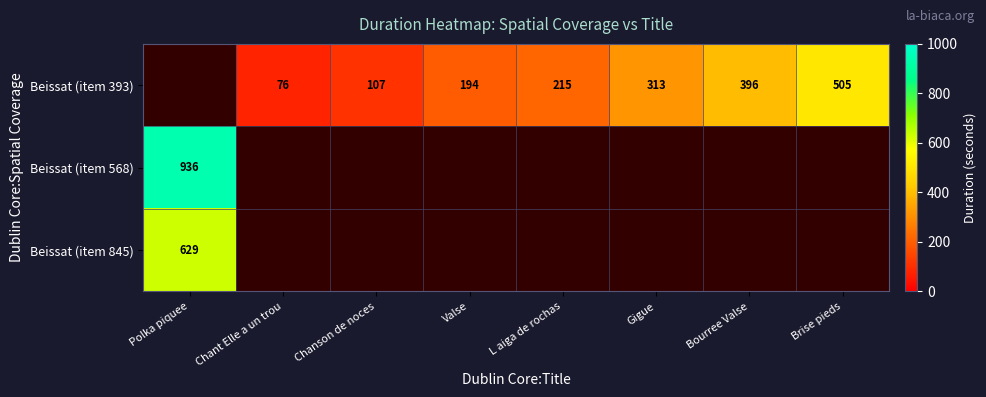

Is it true that Beissat (item 393) equals 194 at Valse?

True